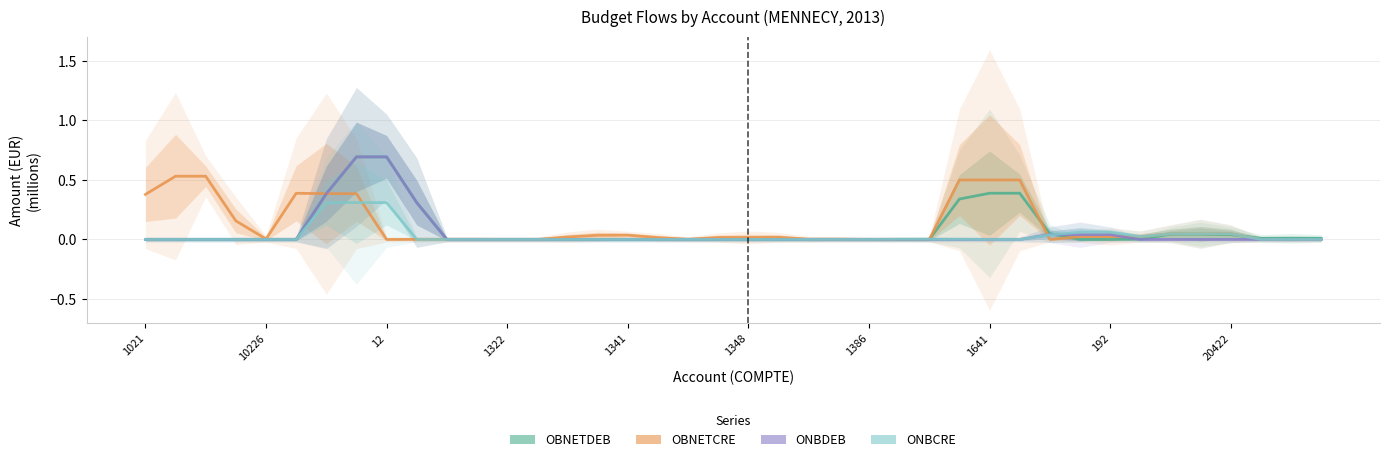

What is the difference between the maximum and minimum values in the OBNETDEB series?

0.7